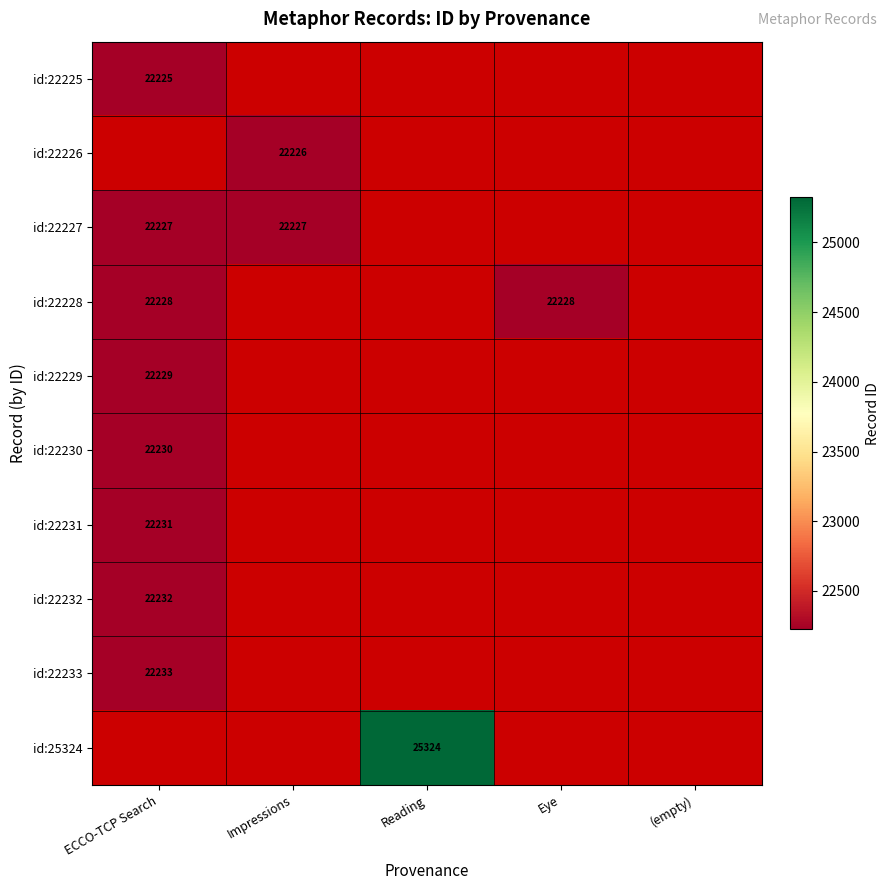

Which has a higher value, Eye or (empty)?

(empty)